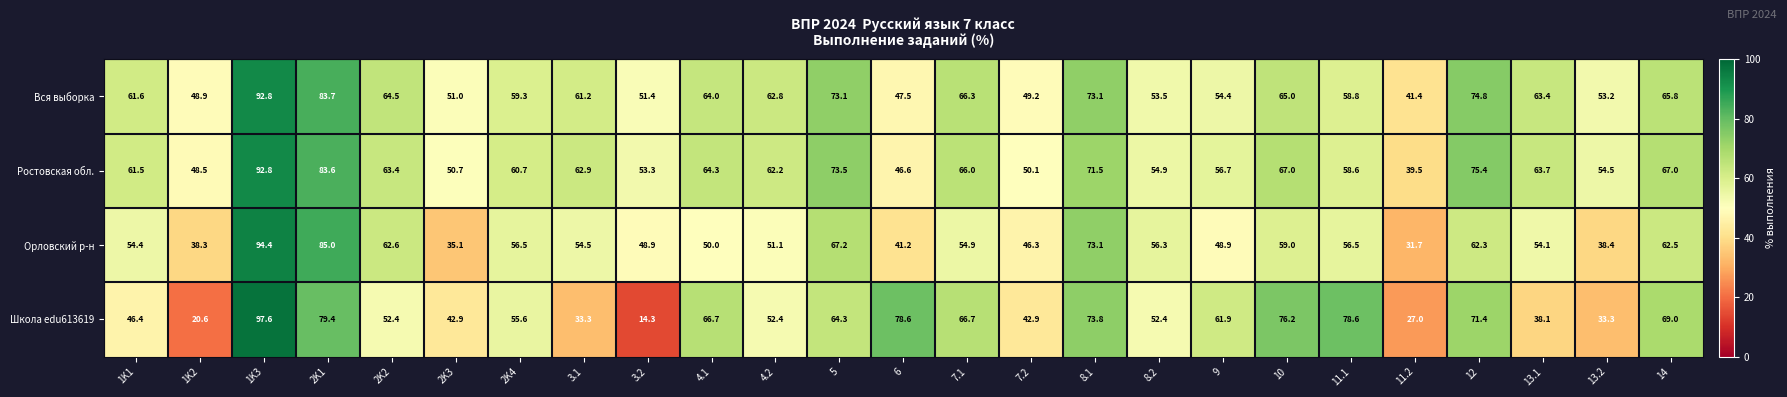

Where is Ростовская обл. nearest to the value 66?

7.1